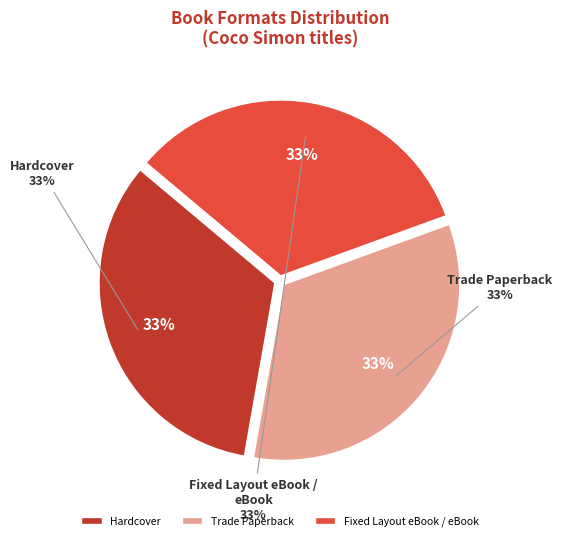

Is there any slice that represents more than half of the pie?

No